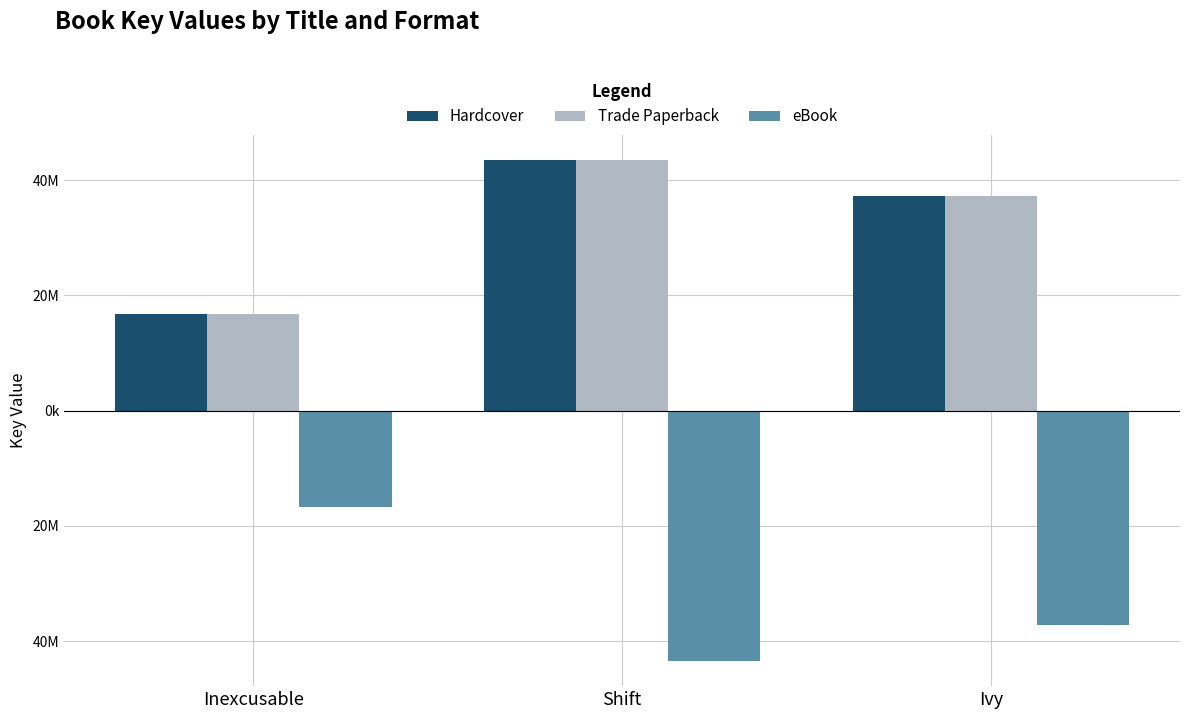

What is the minimum value for eBook?

-43468232